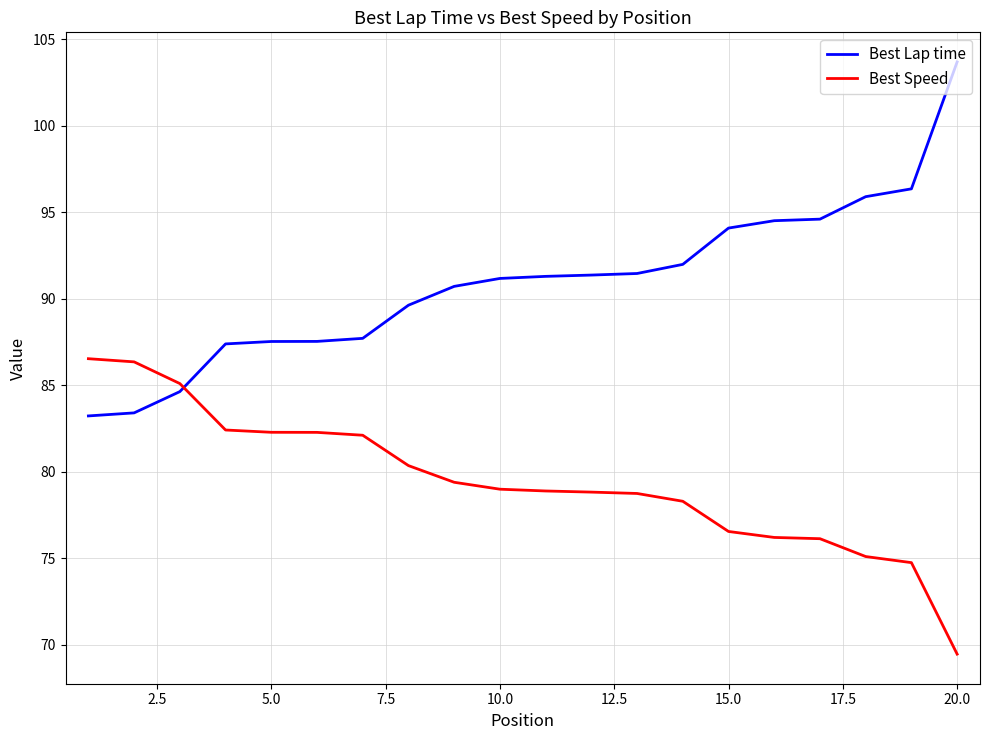

Which series has the largest total across all categories?

Best Lap time